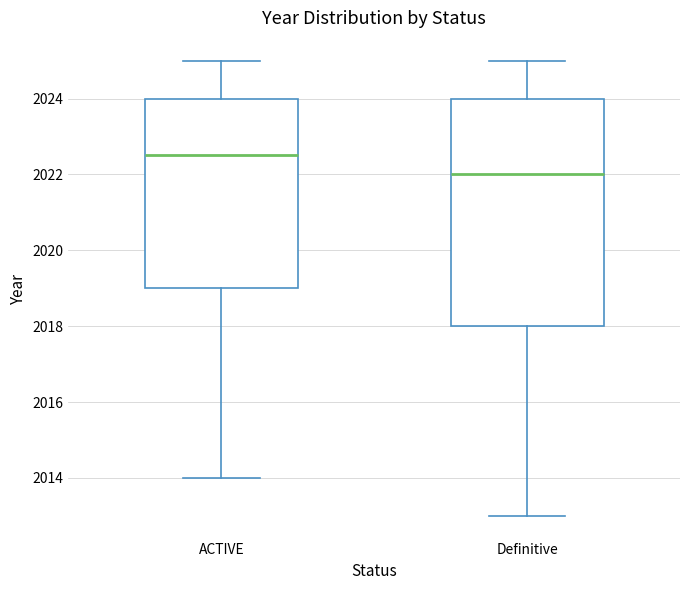

Which box is the tallest, from its lower edge to its upper edge?

Definitive